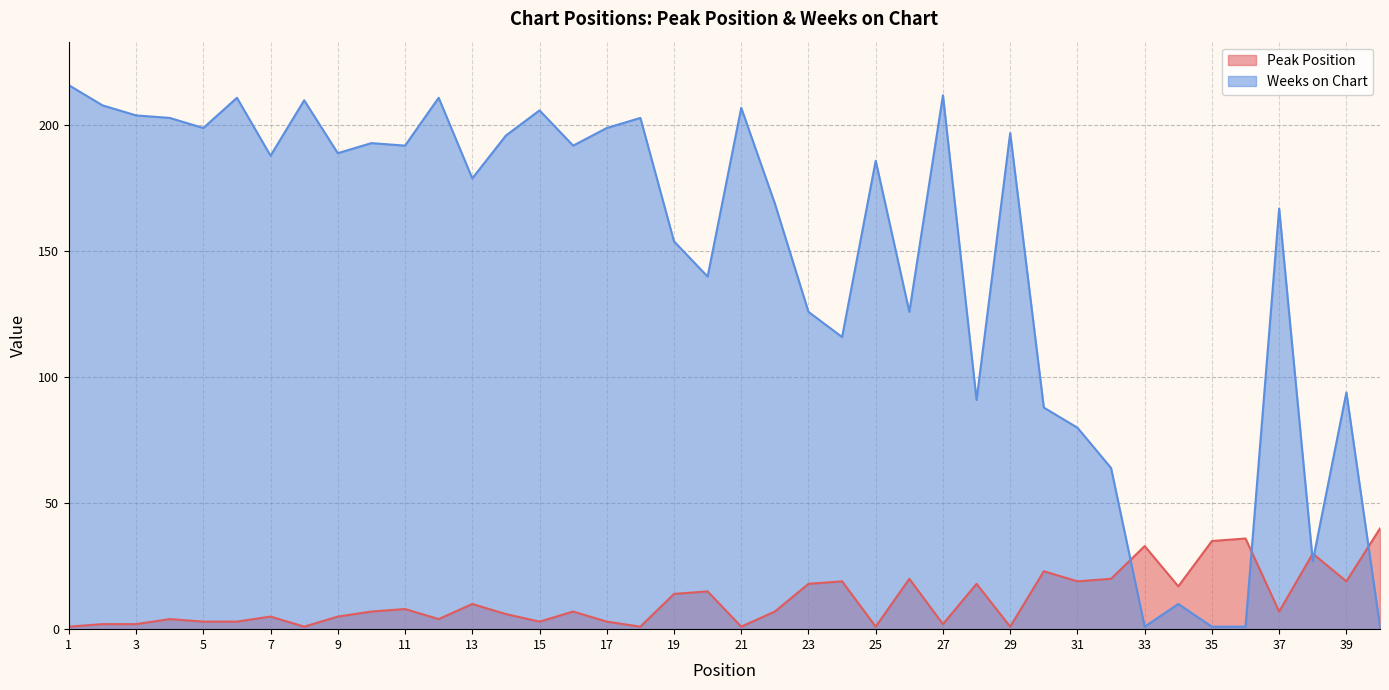

Where is Weeks on Chart nearest to the value 108?

24